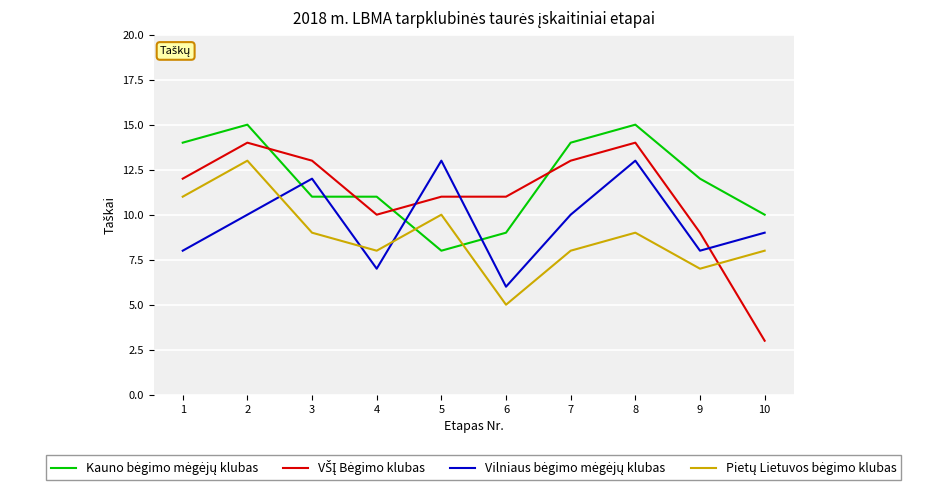

What is the spread (max minus min) of values at 1?

6